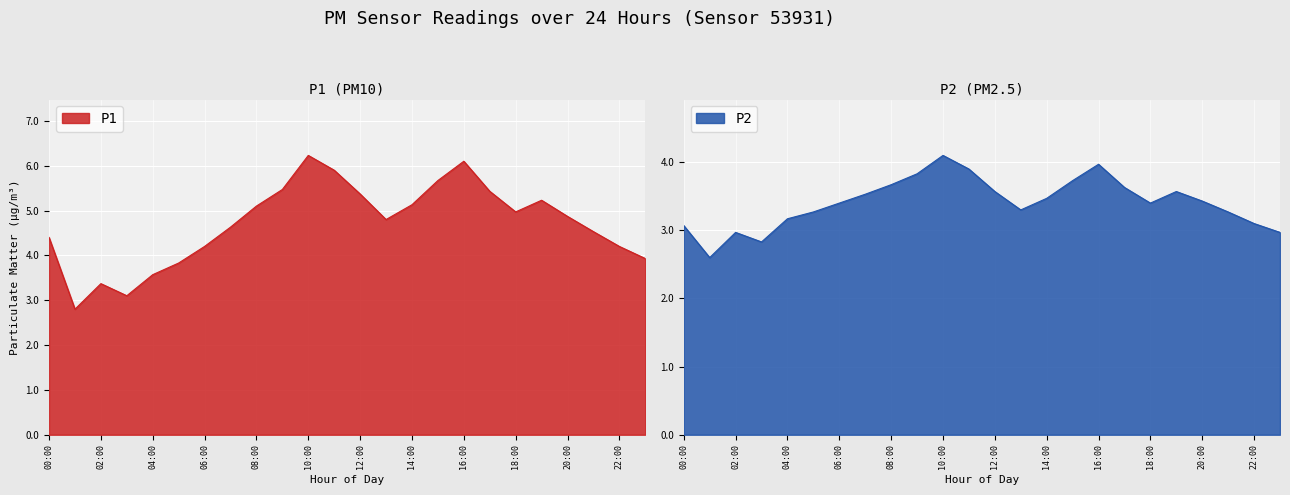

Reading right to left, what are all the values shown in this chart?

P1: 3.9	4.2	4.5	4.9	5.2	5.0	5.4	6.1	5.7	5.1	4.8	5.4	5.9	6.2	5.5	5.1	4.6	4.2	3.8	3.6	3.1	3.4	2.8	4.4
P2: 3.0	3.1	3.3	3.4	3.6	3.4	3.6	4.0	3.7	3.5	3.3	3.6	3.9	4.1	3.8	3.7	3.5	3.4	3.3	3.2	2.8	3.0	2.6	3.1